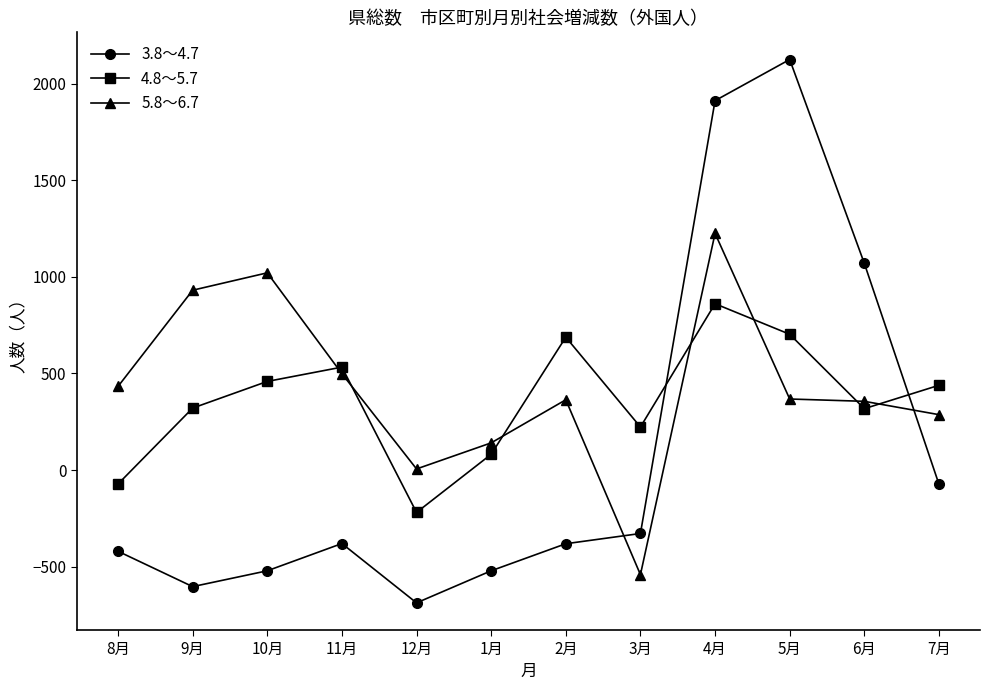

How many times do 3.8～4.7 and 5.8～6.7 cross each other?

2